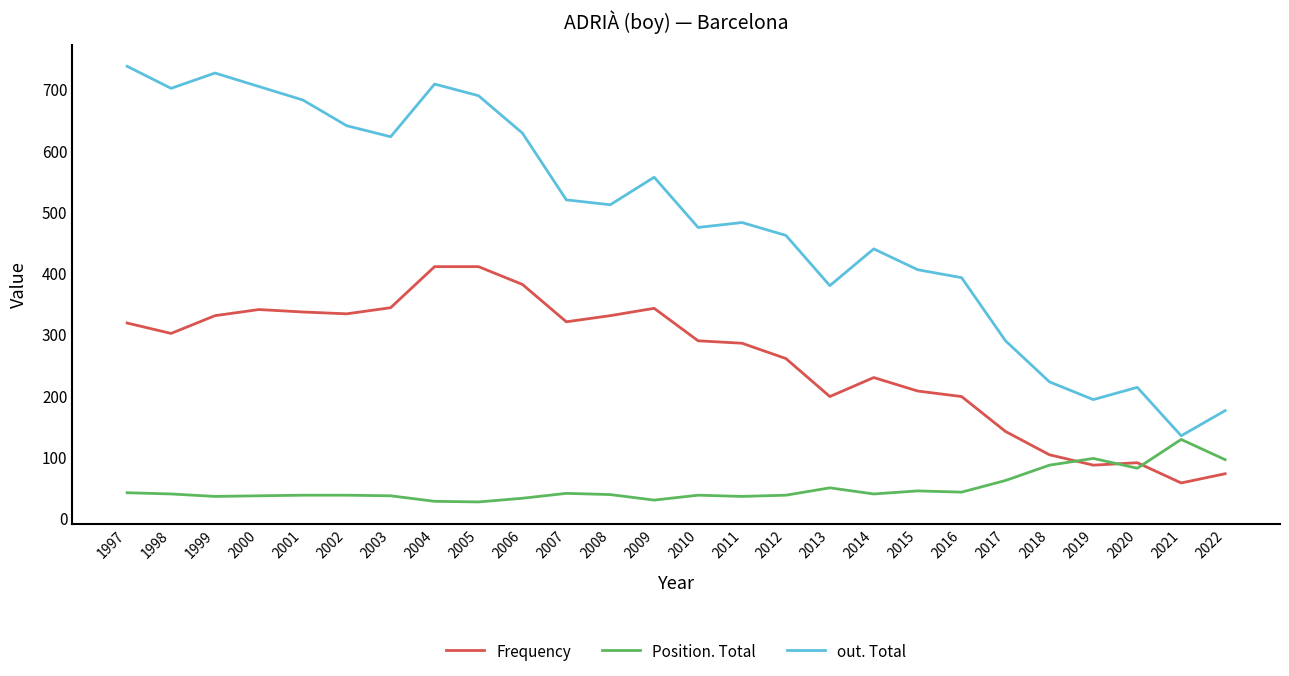

What is the maximum value shown in the chart?

737